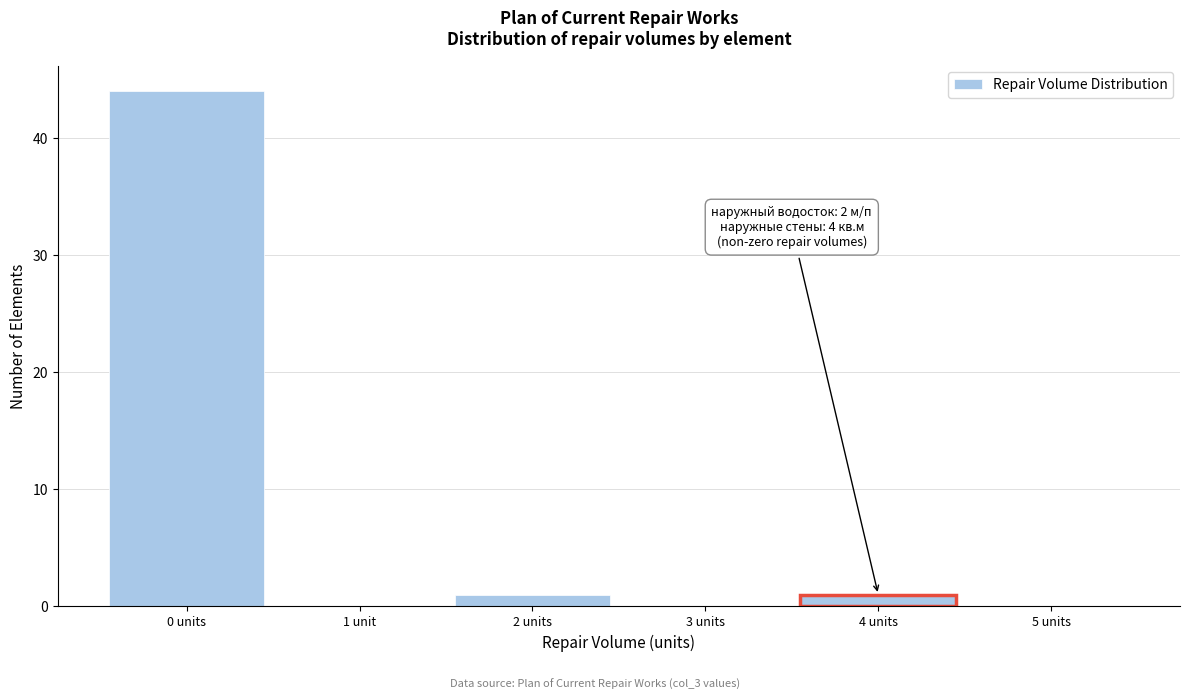

Reading left to right, transcribe all the data shown in this chart.

0 units=44	1 unit=0	2 units=1	3 units=0	4 units=1	5 units=0